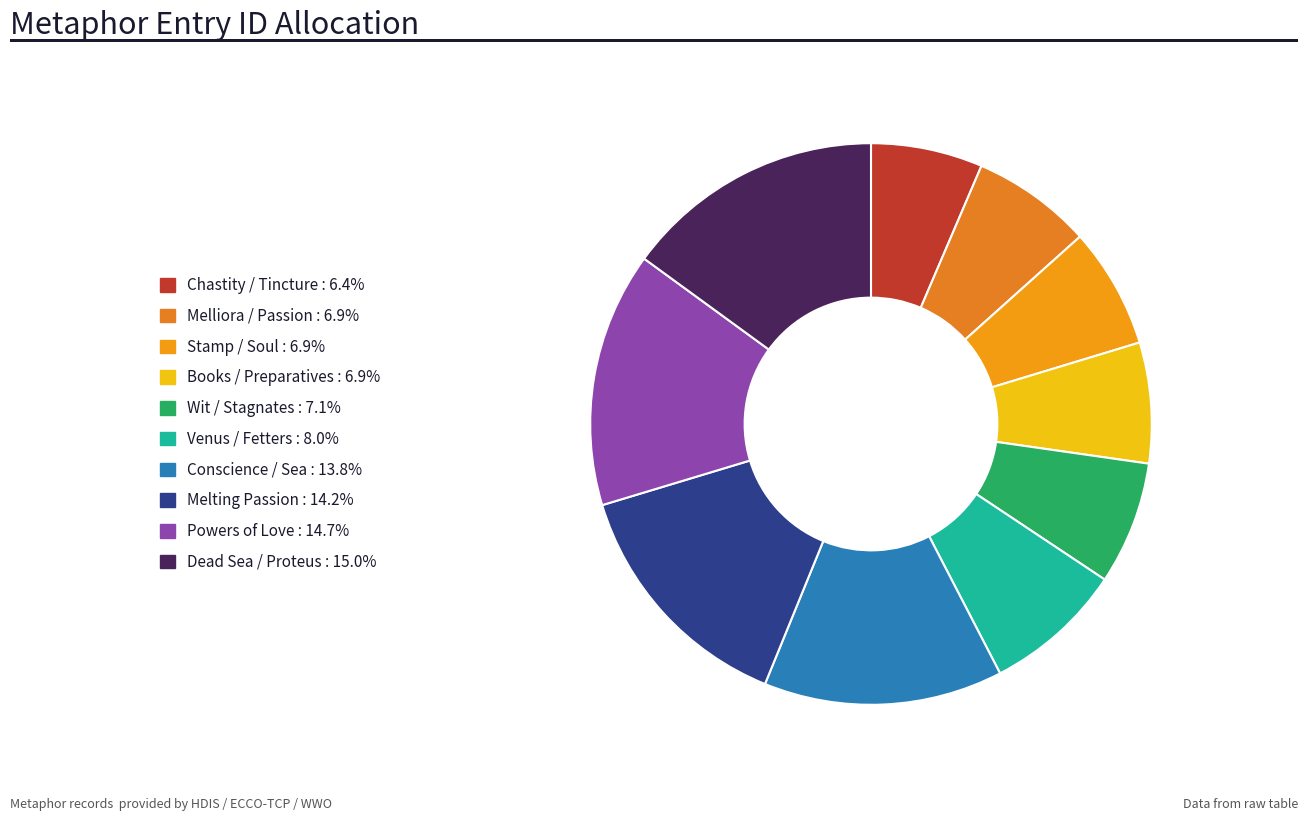

How many segments does this pie chart have?

10